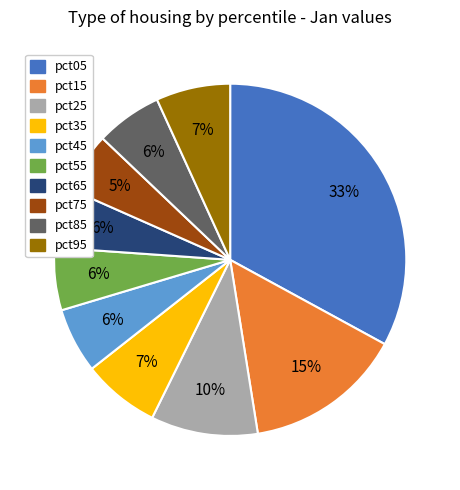

What is the largest slice in the pie chart?

pct05